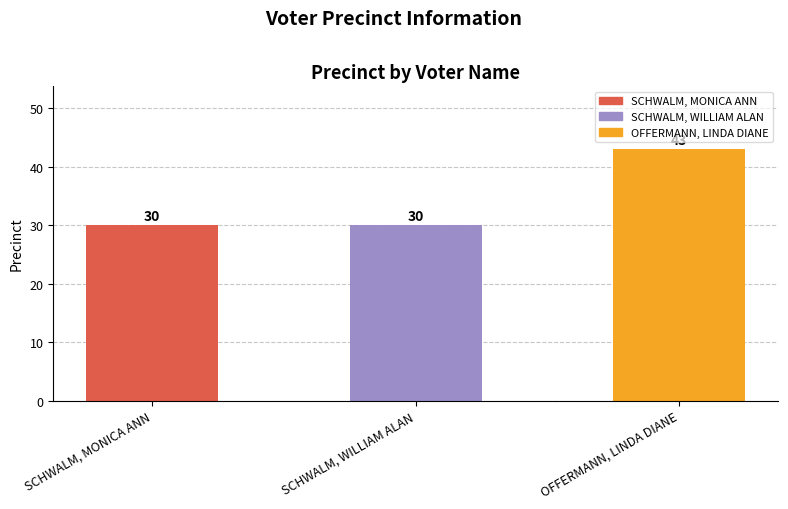

Reading left to right, extract all data points from this chart.

30	30	43